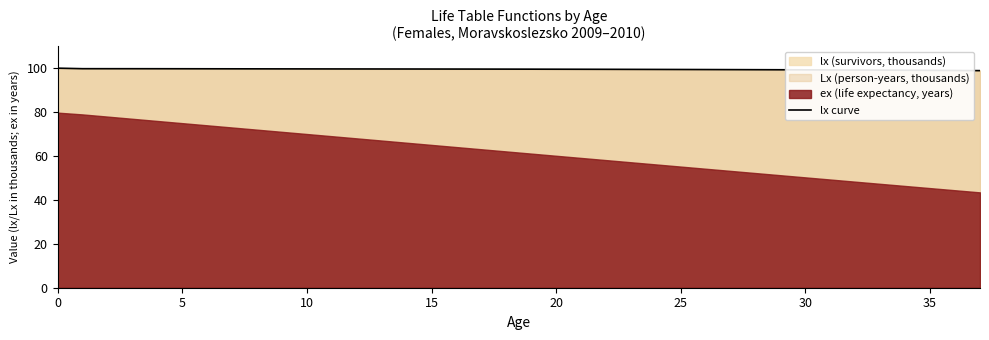

What is the lowest value of the lx curve series?

98.9